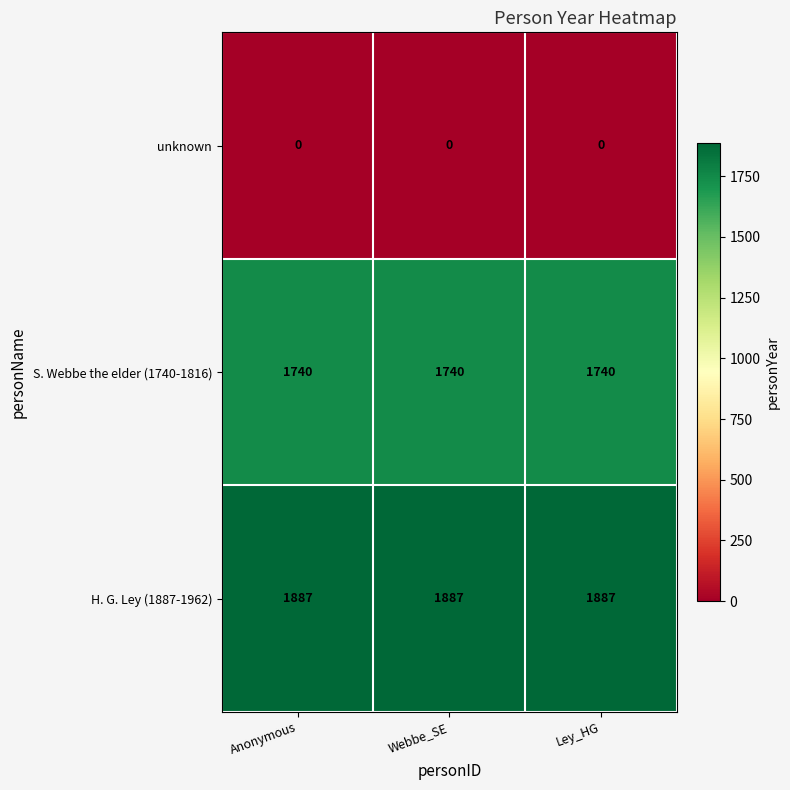

Which series has the largest total across all categories?

H. G. Ley (1887-1962)